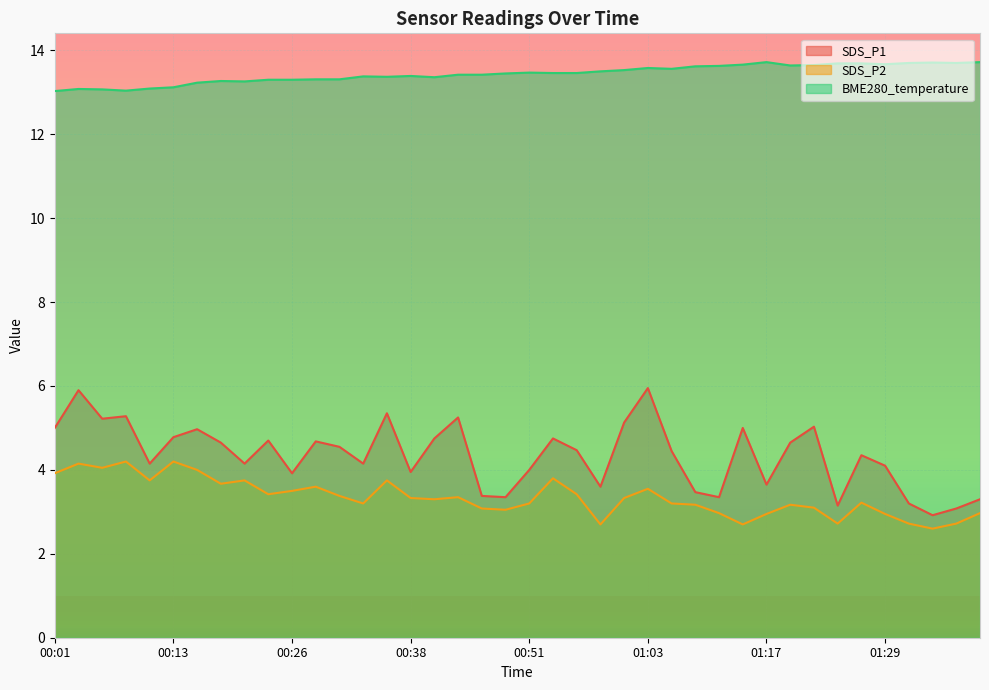

True or false: BME280_temperature and SDS_P1 cross at least once.

False